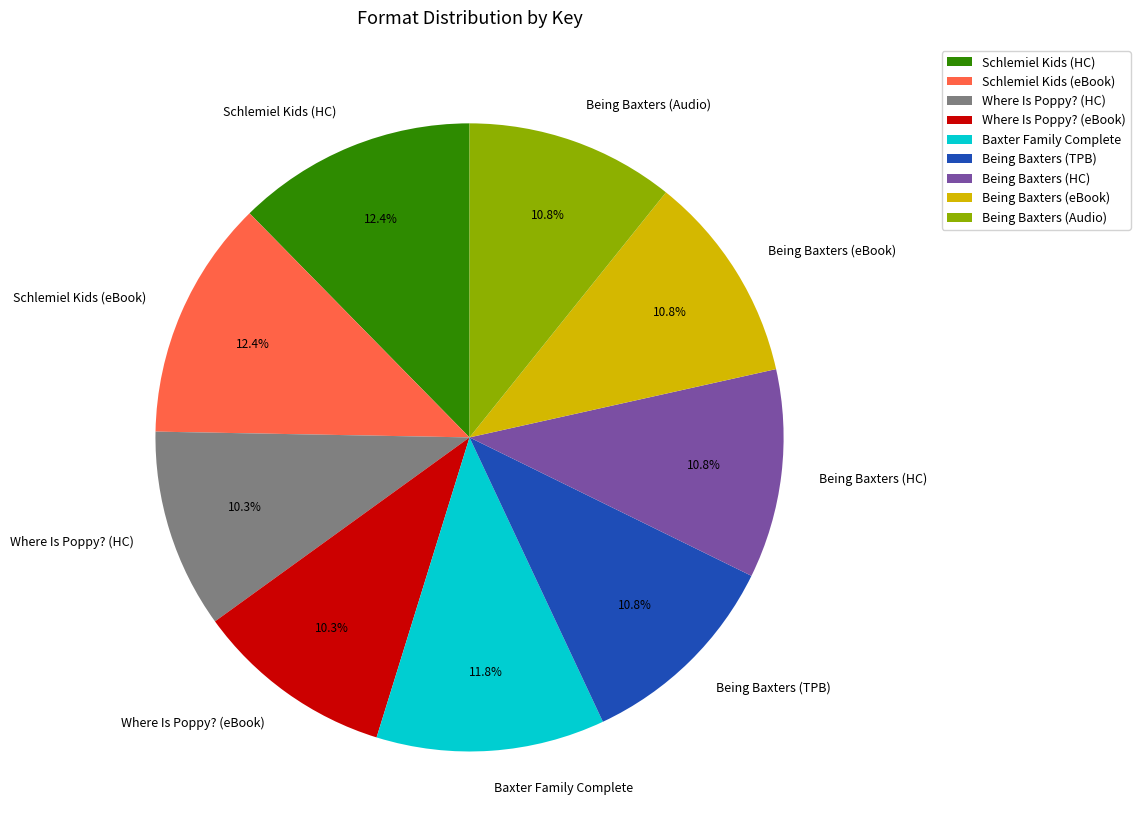

The Being Baxters (eBook) slice represents 11% of the pie. True or false?

True